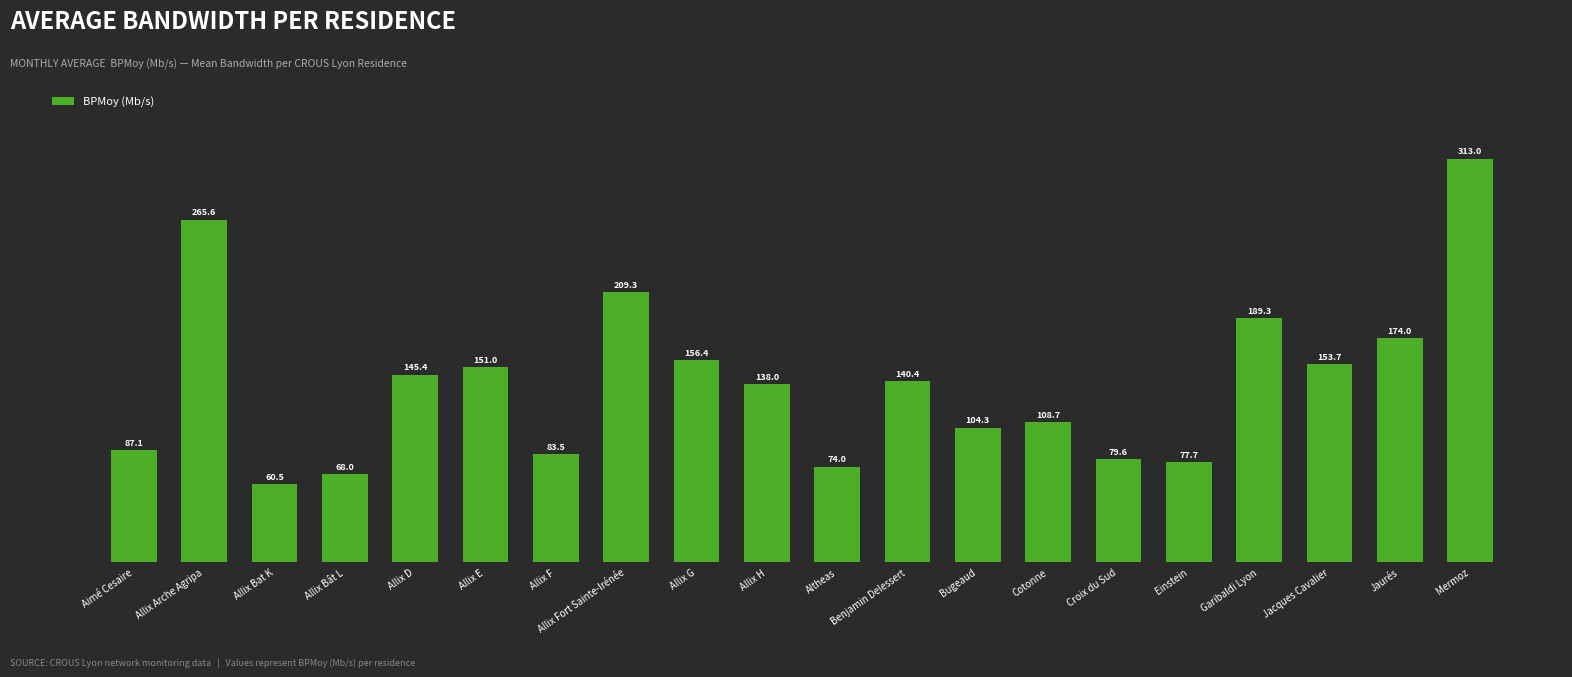

What is the greatest value displayed?

313.0